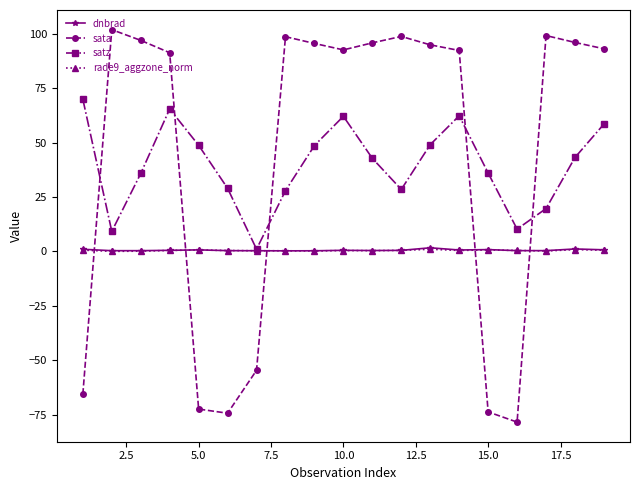

How many times do satz and sata cross each other?

5